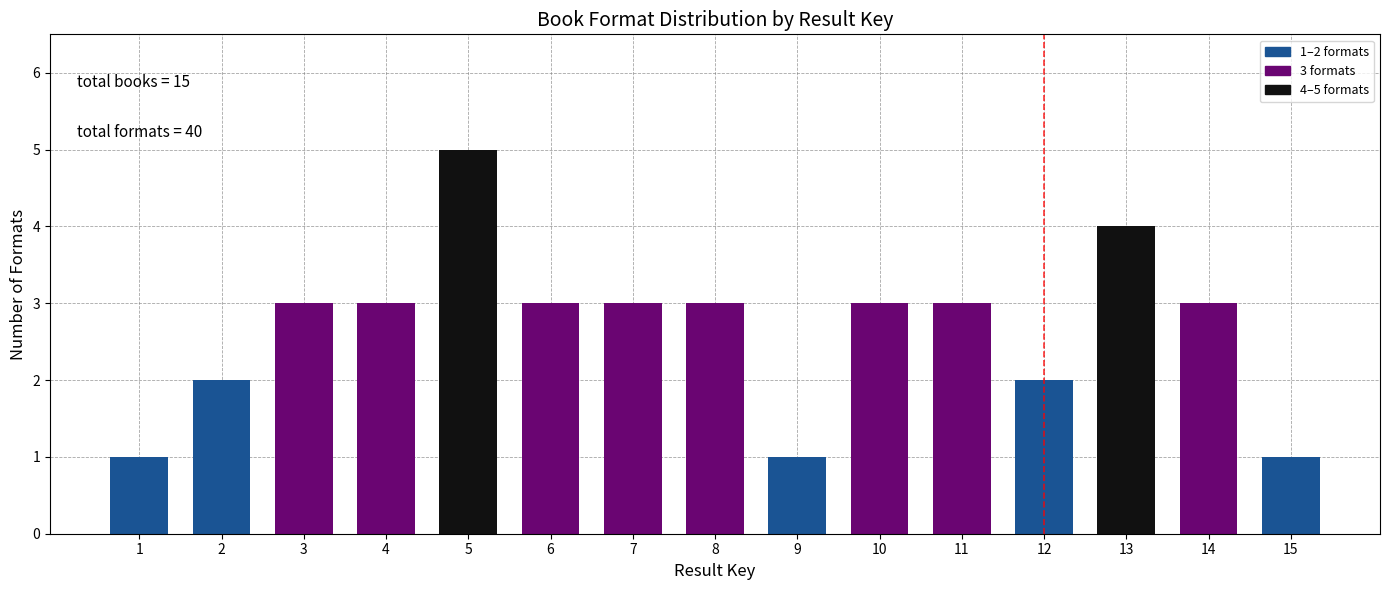

Reading right to left, extract all data points from this chart.

1	3	4	2	3	3	1	3	3	3	5	3	3	2	1